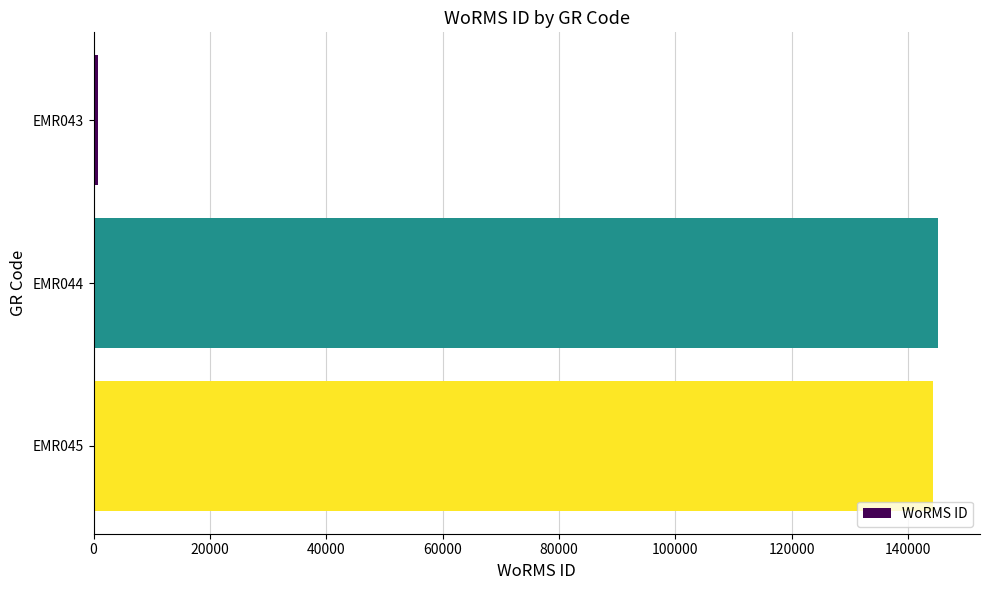

How many distinct data groups are displayed?

1